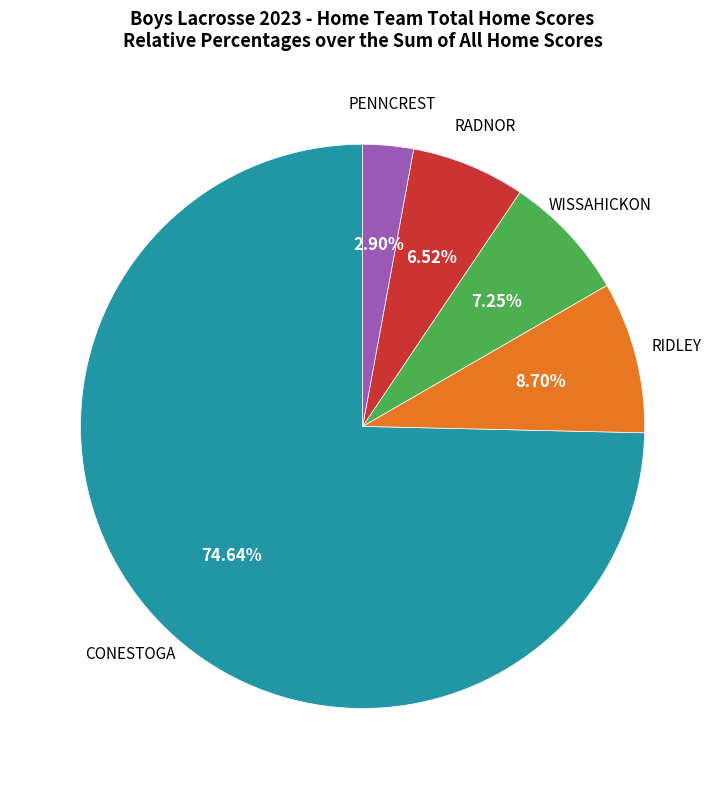

Does any single category account for the majority?

Yes